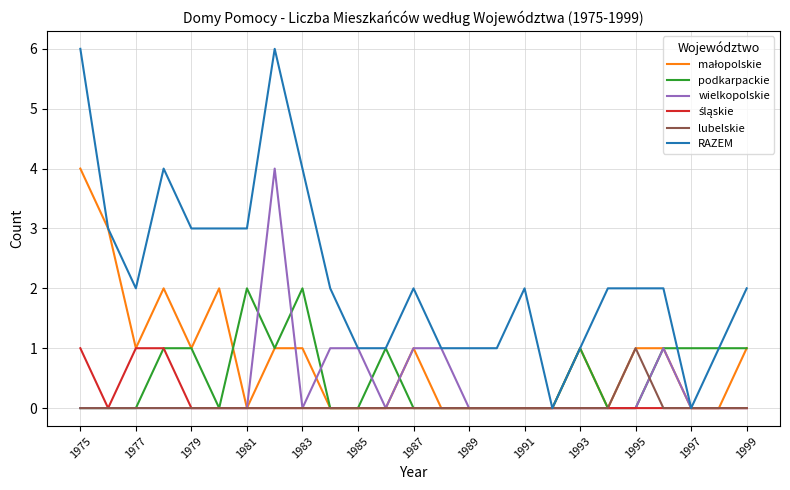

Which series has the widest spread of values?

RAZEM